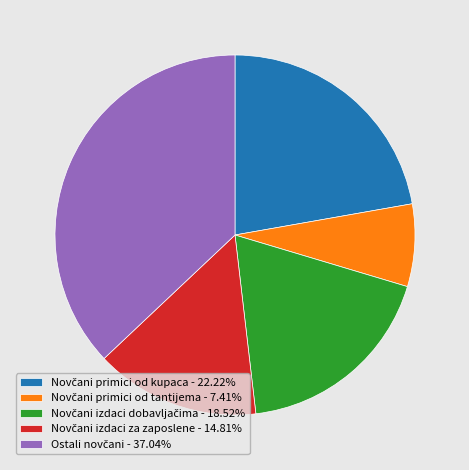

Is there a majority slice in this chart?

No